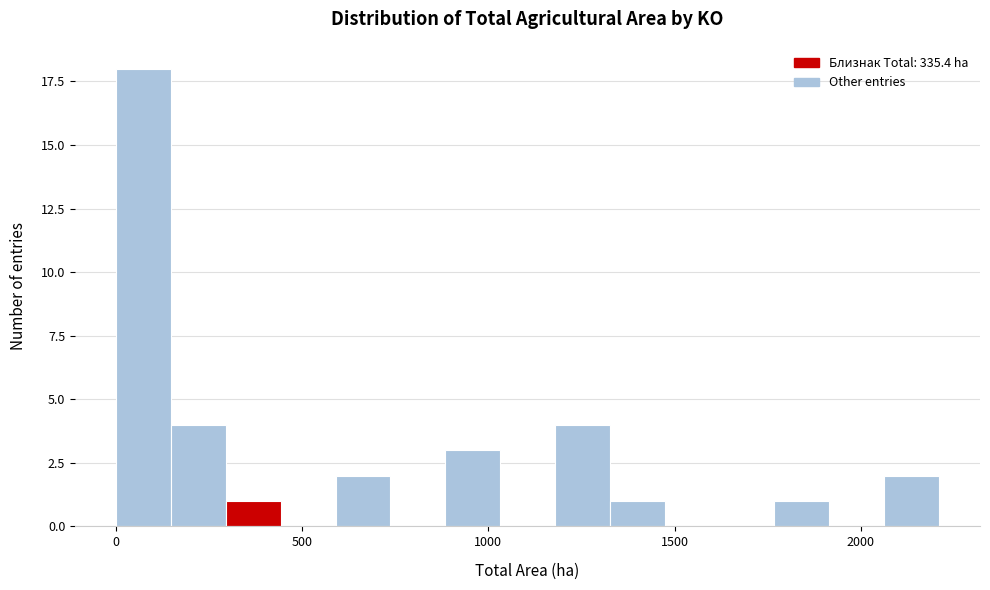

Read against the x-axis, roughly where is the centre of the tallest bar?

50